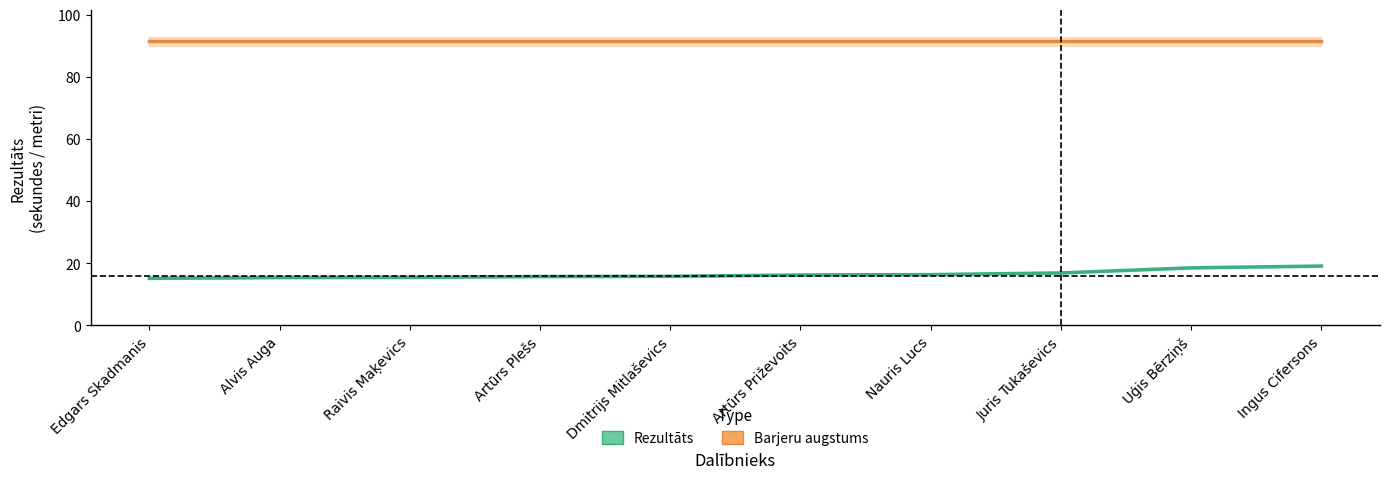

At which label does Barjeru augstums reach its minimum?

Edgars Skadmanis